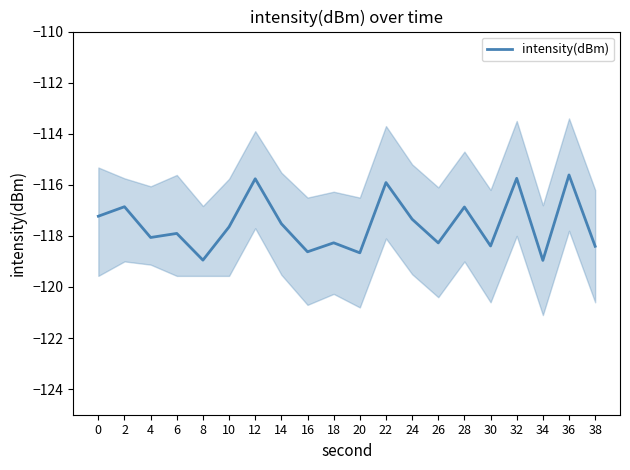

Is it true that the value at 20 is -60.8?

False